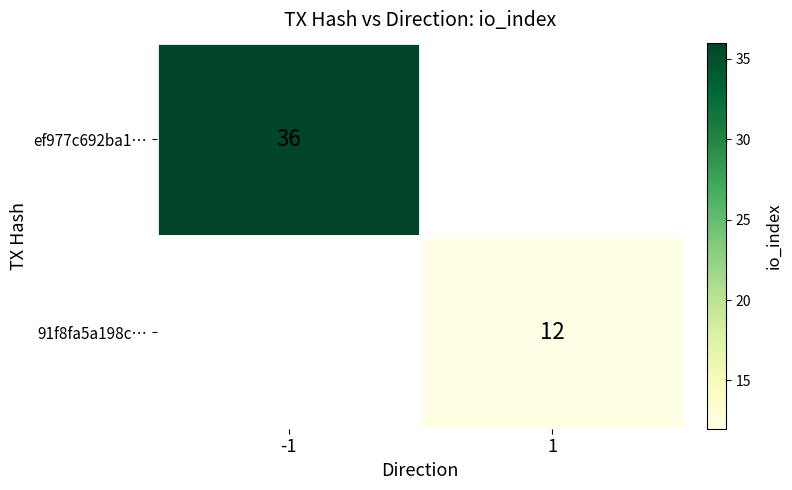

What is the maximum value for ef977c692ba1…?

36.0